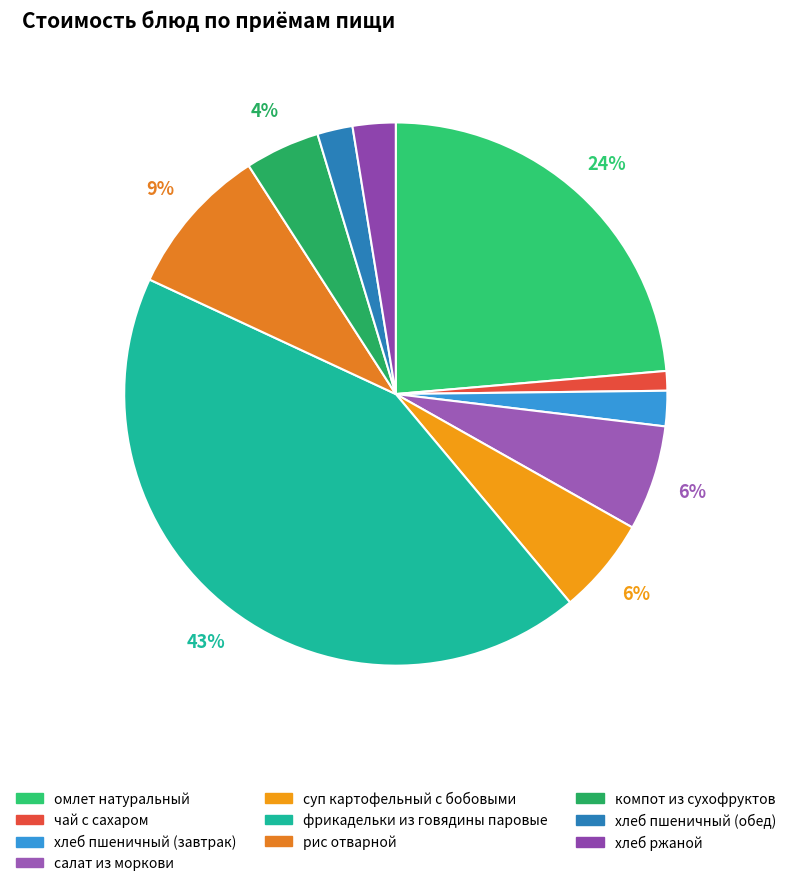

Does компот из сухофруктов represent more than half of the total?

No